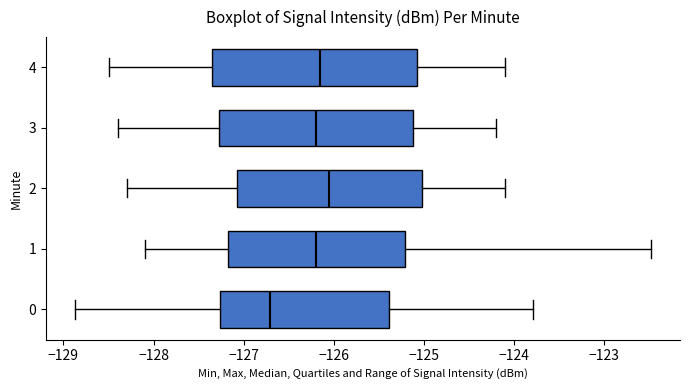

Reading bottom to top, transcribe this box plot: for each box, give where its median line is, the range the box spans, and where its two whiskers end, as read against the x-axis. The values are not printed on the chart, so give them approximately, as read against the axis.

0: median -126.7, box -127.3 to -125.4, whiskers -128.9 to -123.8
1: median -126.2, box -127.2 to -125.2, whiskers -128.1 to -122.5
2: median -126.0, box -127.1 to -125.0, whiskers -128.3 to -124.1
3: median -126.2, box -127.3 to -125.1, whiskers -128.4 to -124.2
4: median -126.1, box -127.3 to -125.1, whiskers -128.5 to -124.1